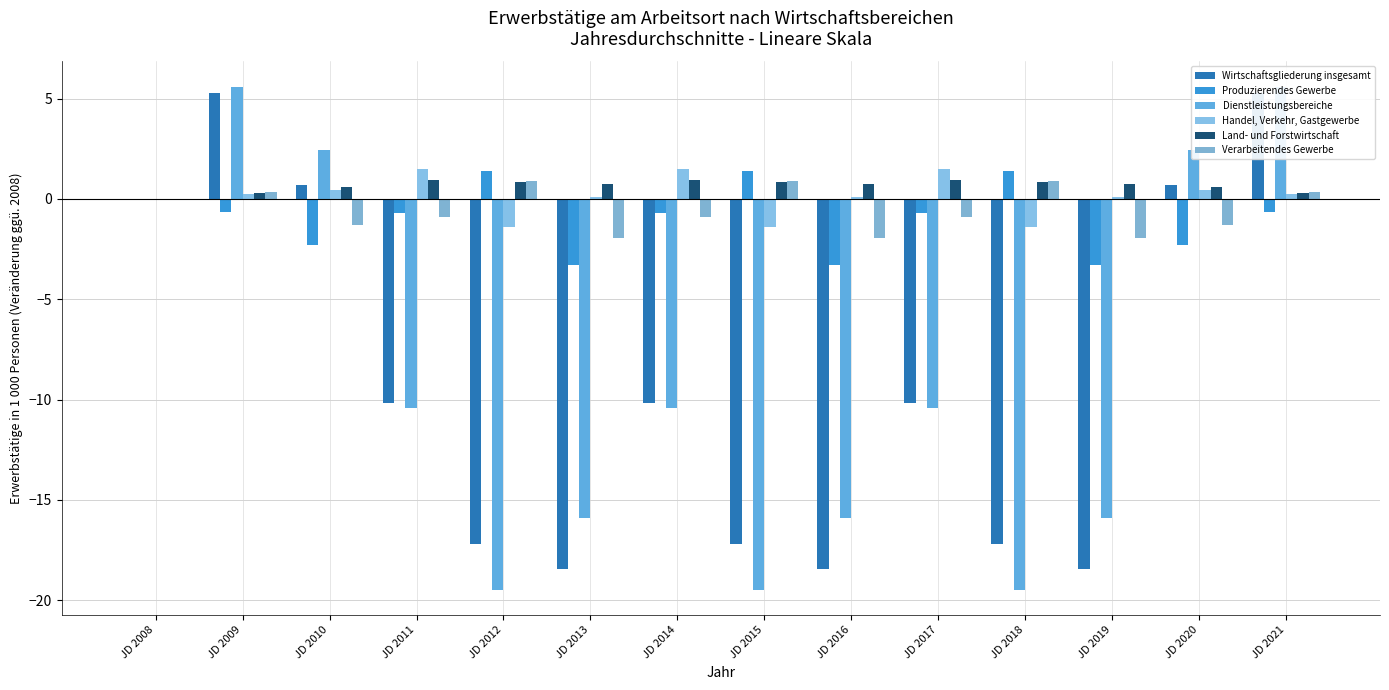

Reading right to left, list all the values displayed in this chart.

Wirtschaftsgliederung insgesamt: 5.3	0.7	-18.4	-17.2	-10.2	-18.4	-17.2	-10.2	-18.4	-17.2	-10.2	0.7	5.3	0.0
Produzierendes Gewerbe: -0.7	-2.3	-3.3	1.4	-0.7	-3.3	1.4	-0.7	-3.3	1.4	-0.7	-2.3	-0.7	0.0
Dienstleistungsbereiche: 5.6	2.5	-15.9	-19.5	-10.4	-15.9	-19.5	-10.4	-15.9	-19.5	-10.4	2.5	5.6	0.0
Handel, Verkehr, Gastgewerbe: 0.3	0.5	0.1	-1.4	1.5	0.1	-1.4	1.5	0.1	-1.4	1.5	0.5	0.3	0.0
Land- und Forstwirtschaft: 0.3	0.6	0.8	0.9	0.9	0.8	0.9	0.9	0.8	0.9	0.9	0.6	0.3	0.0
Verarbeitendes Gewerbe: 0.3	-1.3	-1.9	0.9	-0.9	-1.9	0.9	-0.9	-1.9	0.9	-0.9	-1.3	0.3	0.0